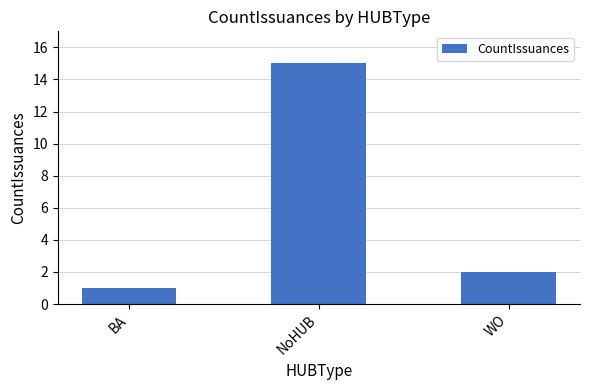

At which category does the chart reach its minimum across all series?

BA